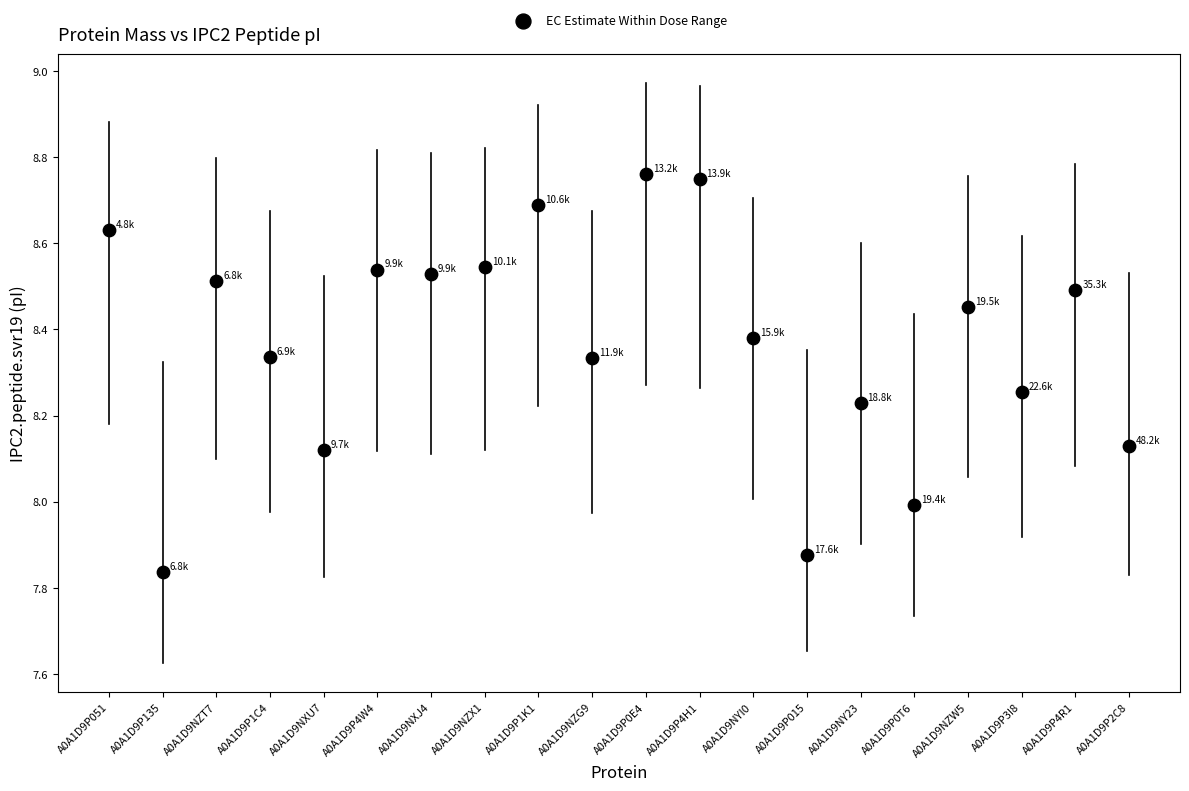

What is the range of Y values (max minus min)?

0.9